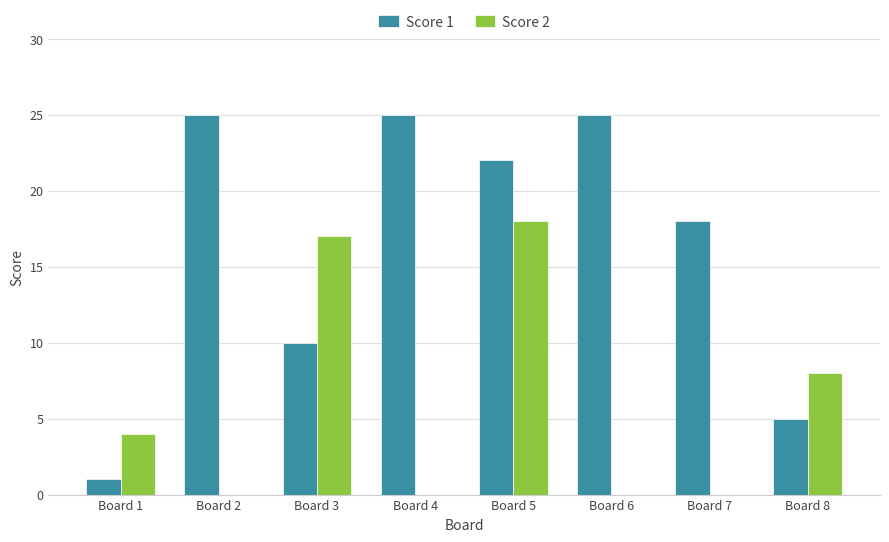

How many categories are shown in the chart?

8